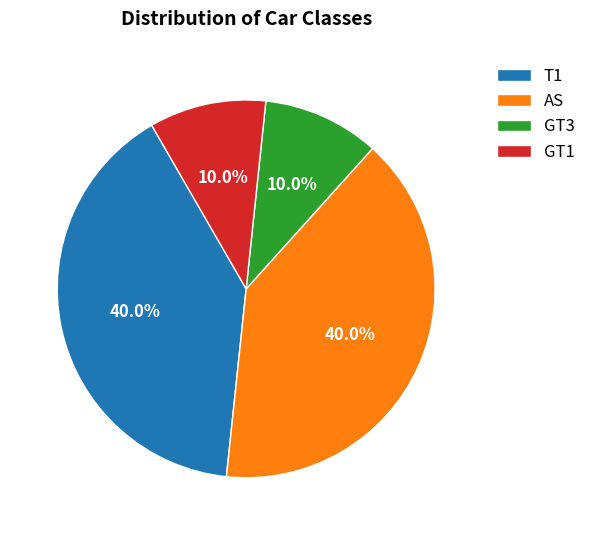

How much of the chart is everything except AS?

60.0%